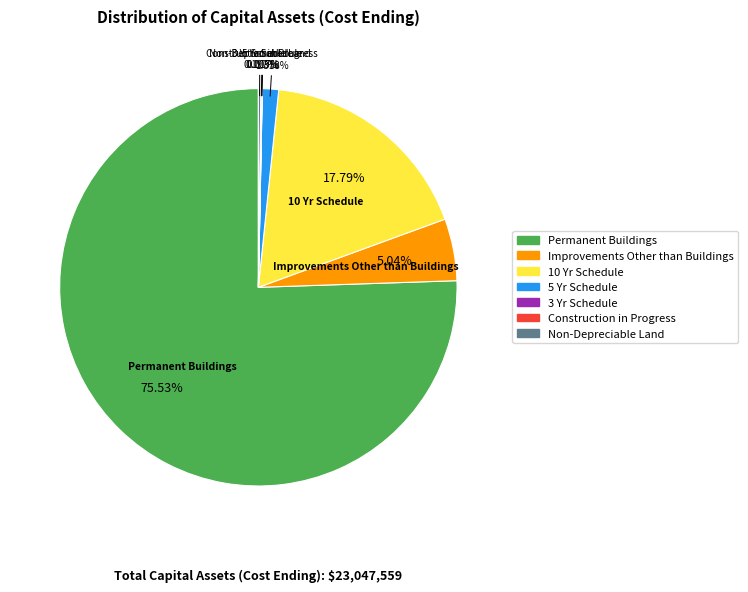

Does any single category account for the majority?

Yes